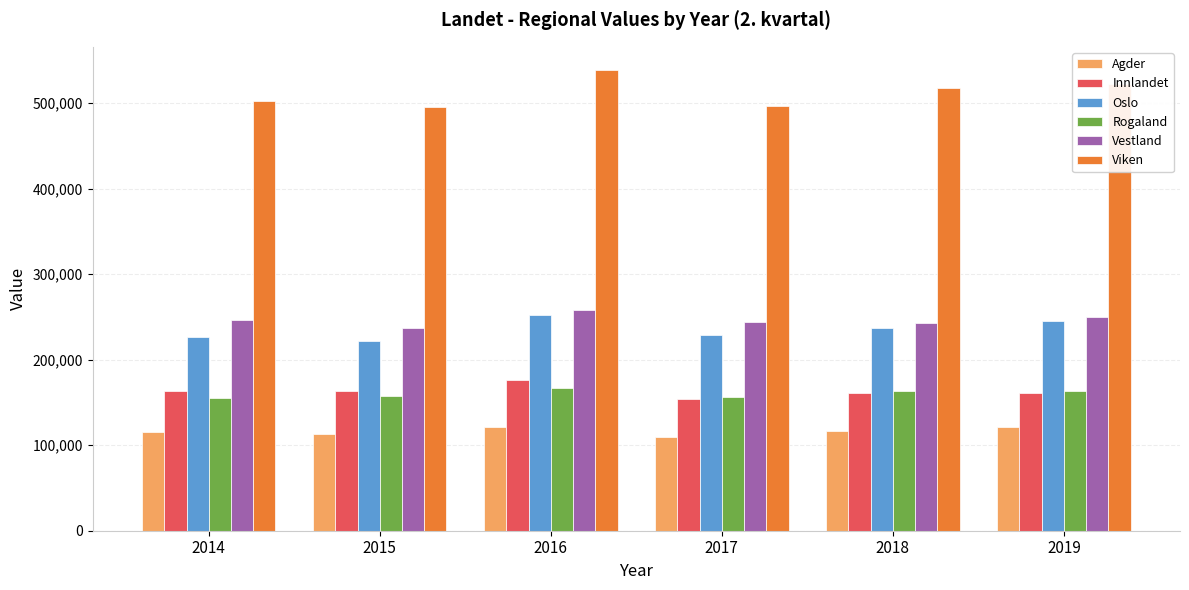

Between 2017 and 2019, which series saw the biggest shift?

Viken